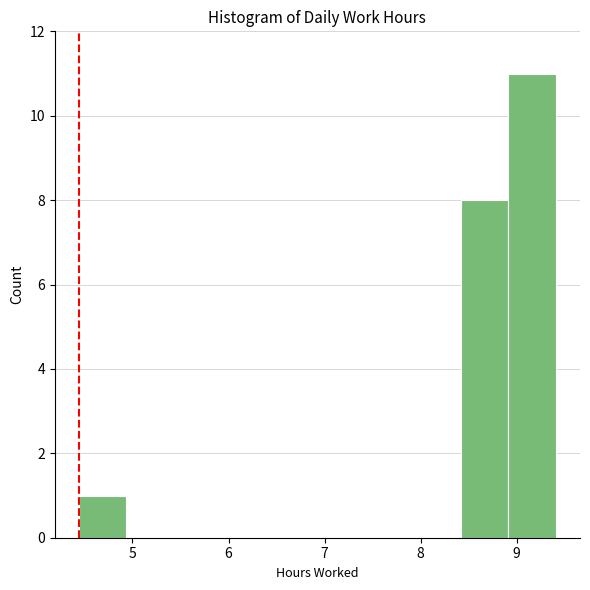

Over which range of the x-axis is the bar tallest?

8.9 to 9.4